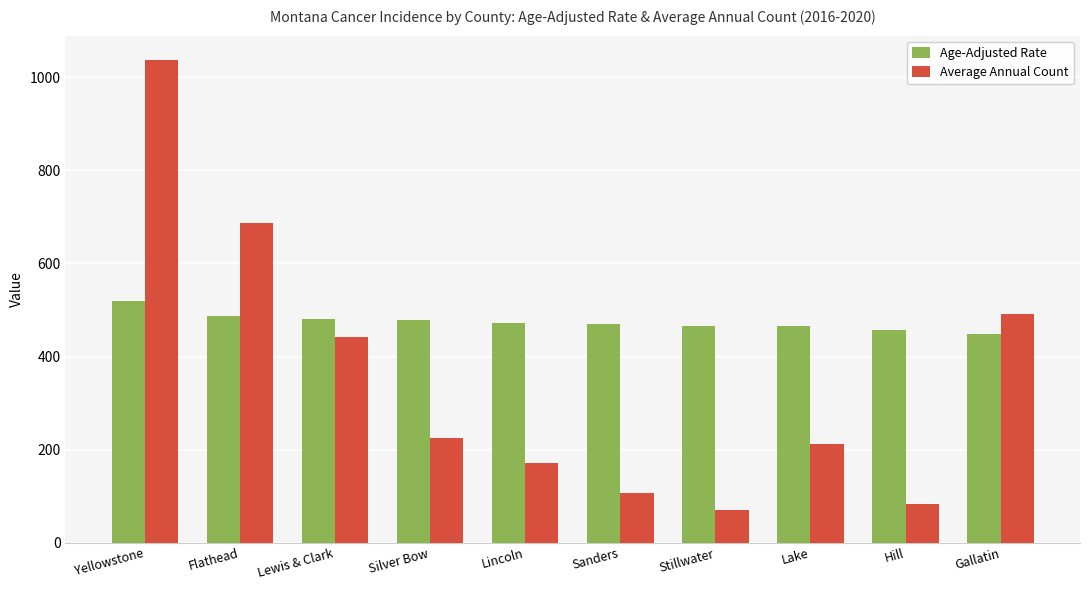

True or false: Average Annual Count has a value of 83.0 at Hill.

True